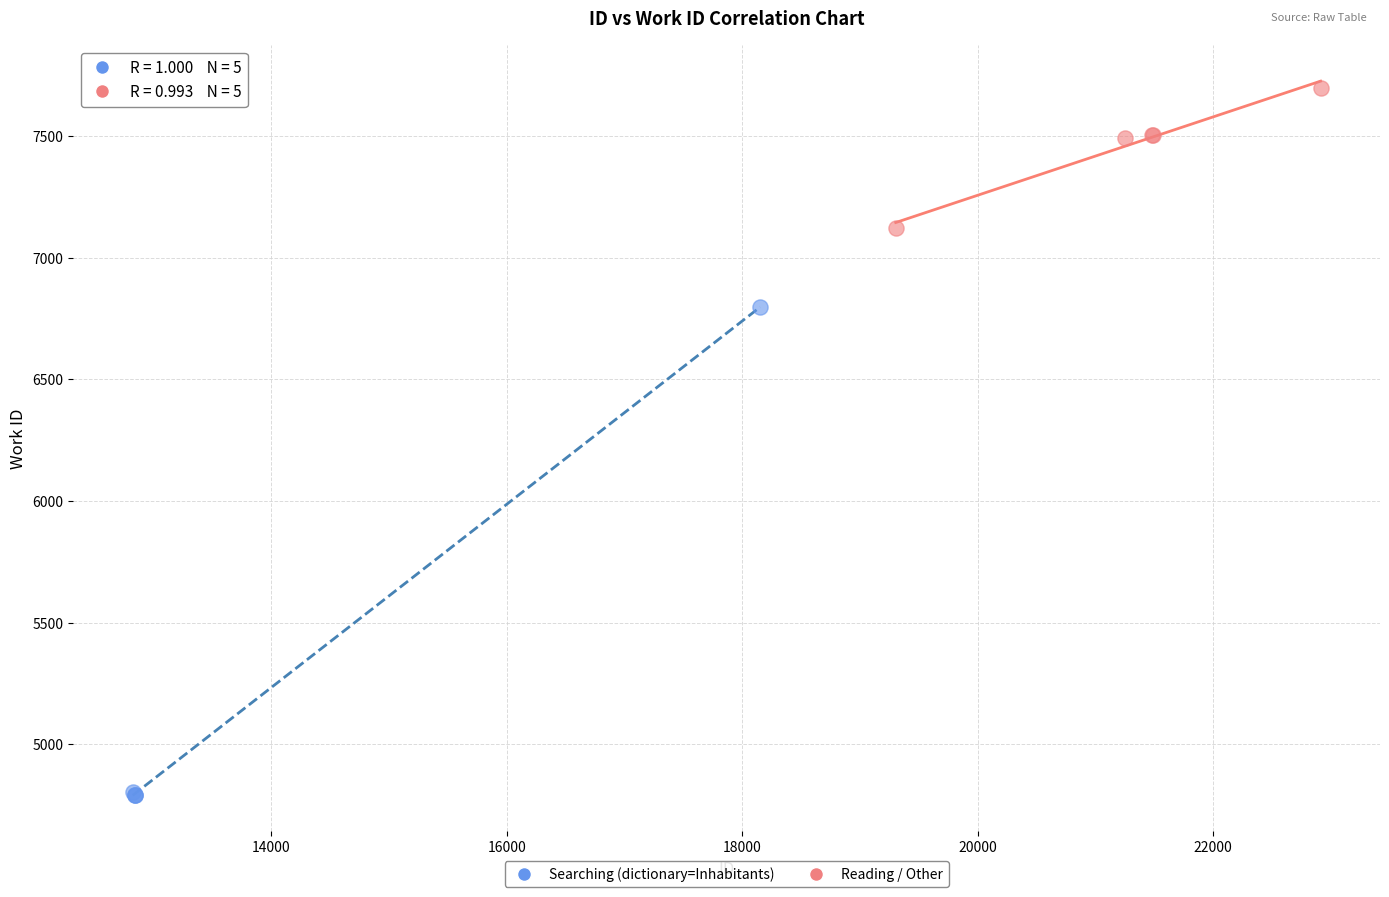

Which series has the widest spread of Y values?

Searching (dictionary=Inhabitants)